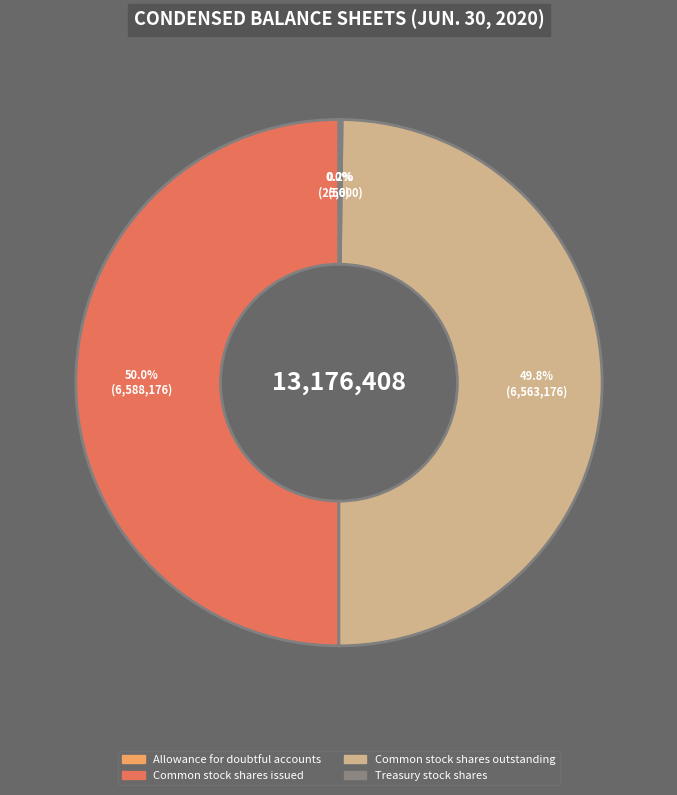

How much of the chart is everything except Common stock shares outstanding?

50.2%